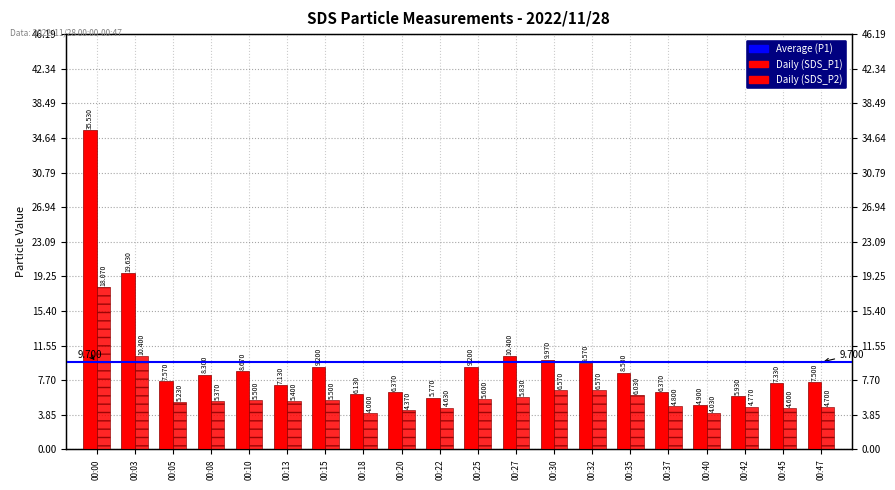

Where is SDS_P1 nearest to the value 20?

00:03